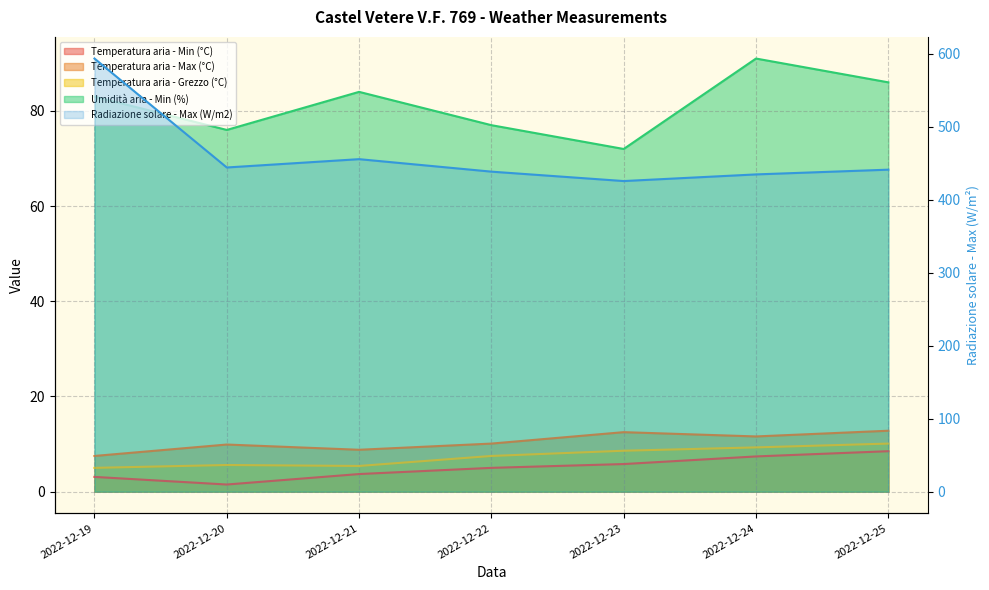

True or false: Temperatura aria - Min (°C) and Temperatura aria - Grezzo (°C) cross at least once.

False